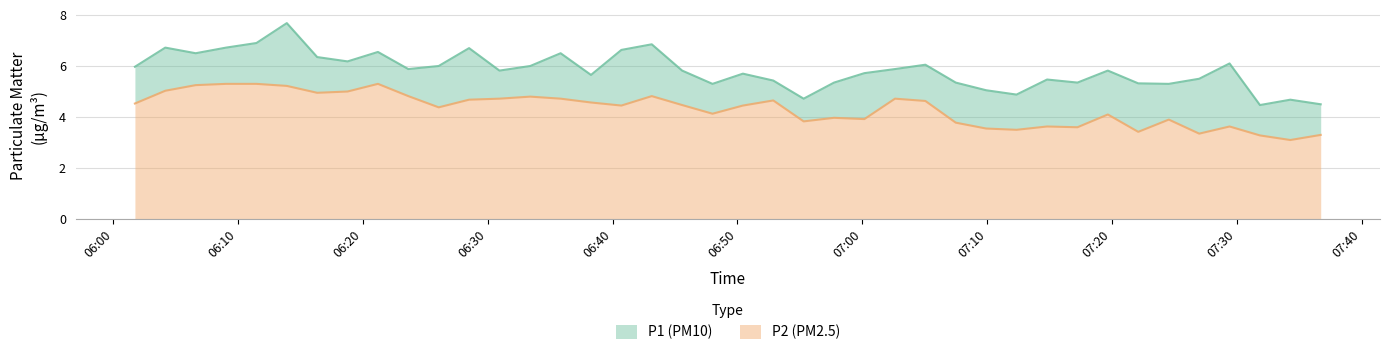

What is the difference between the maximum and second lowest values in the P2 series?

2.0